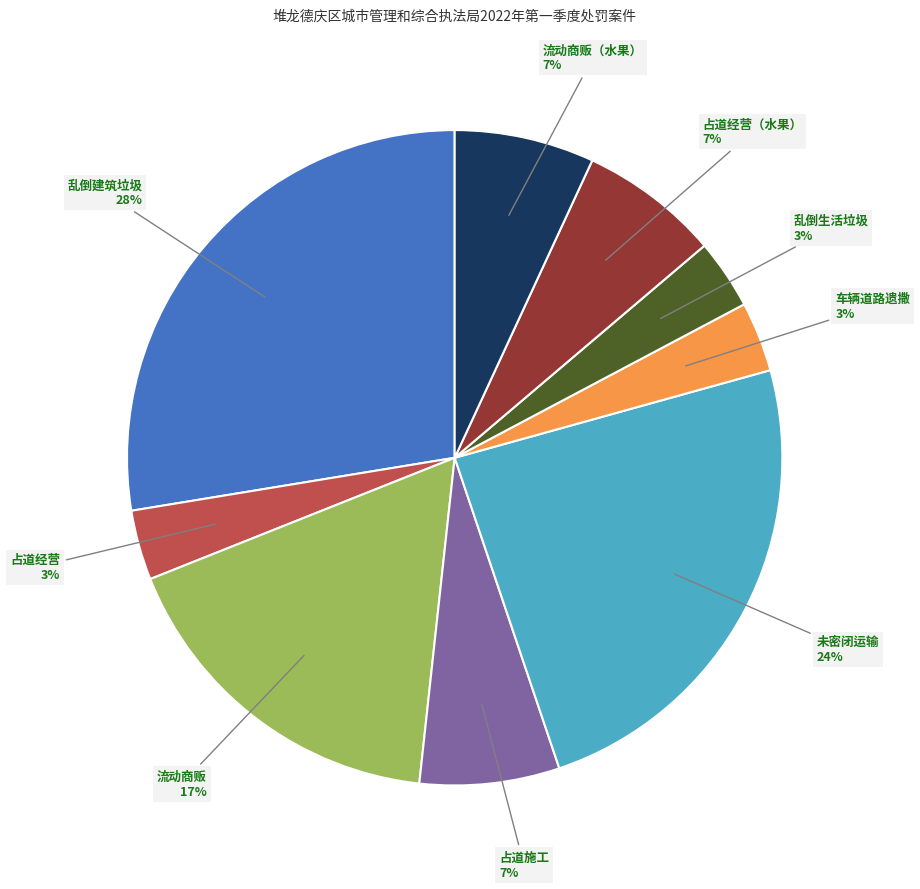

Is it true that 未密闭运输 is 13% of the pie?

False